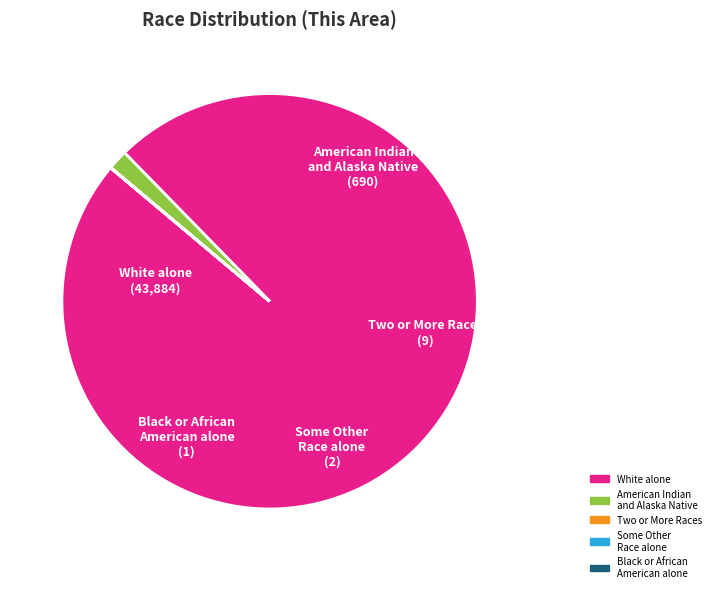

Does any single category account for the majority?

Yes